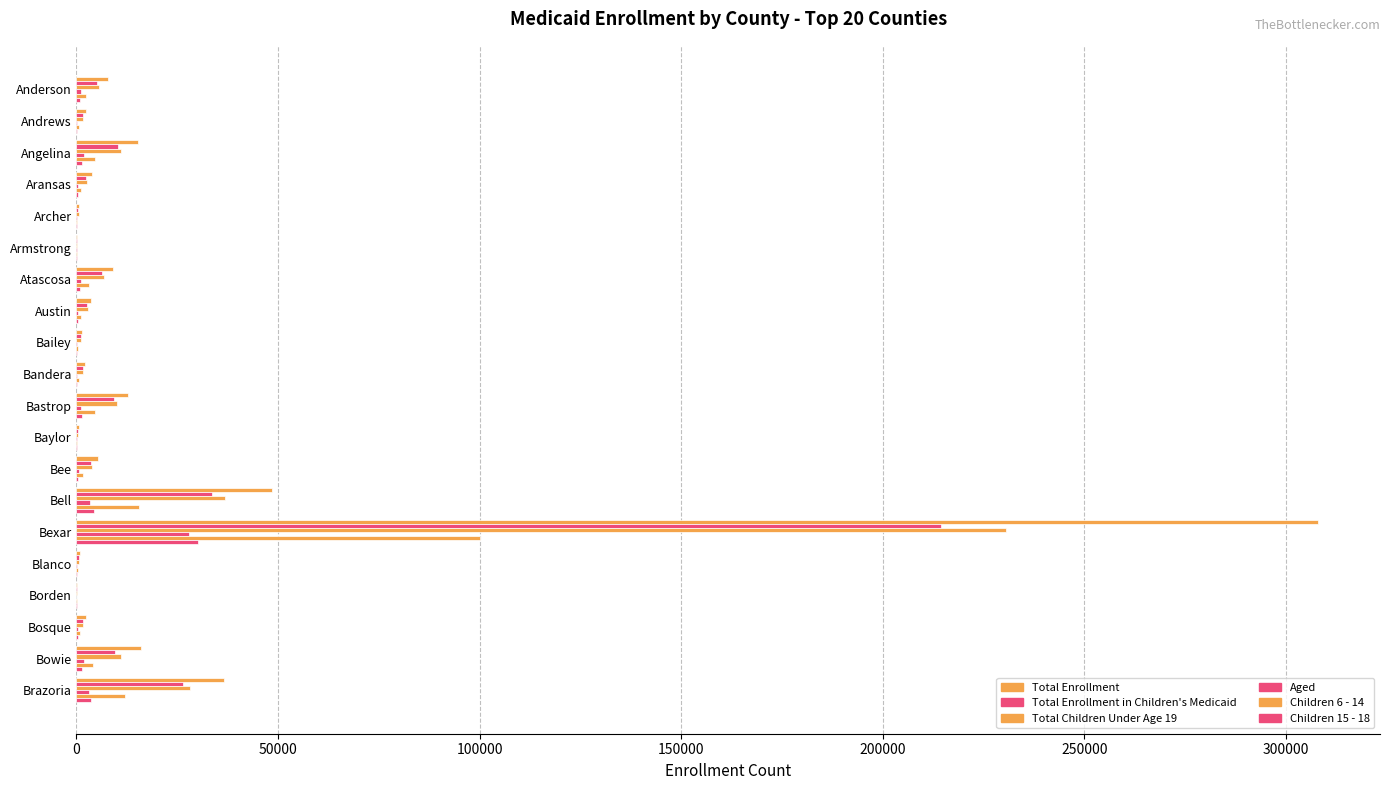

What is the average value of the Total Enrollment series?

23872